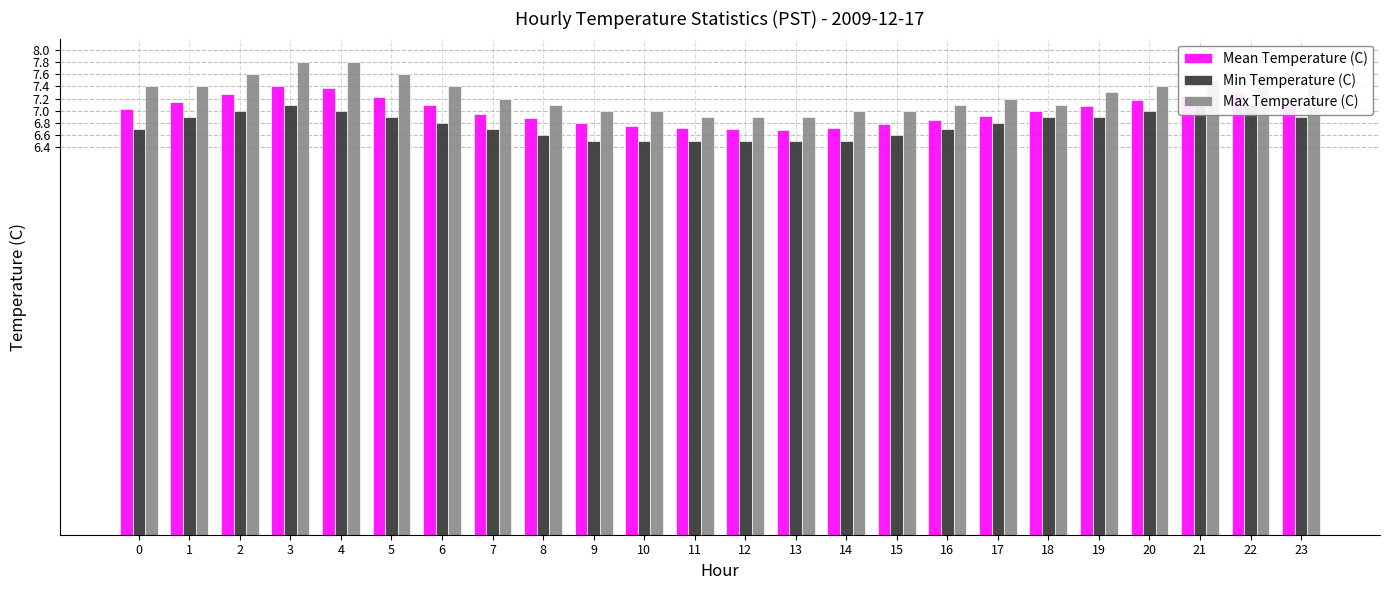

Count the number of data series in this chart.

3